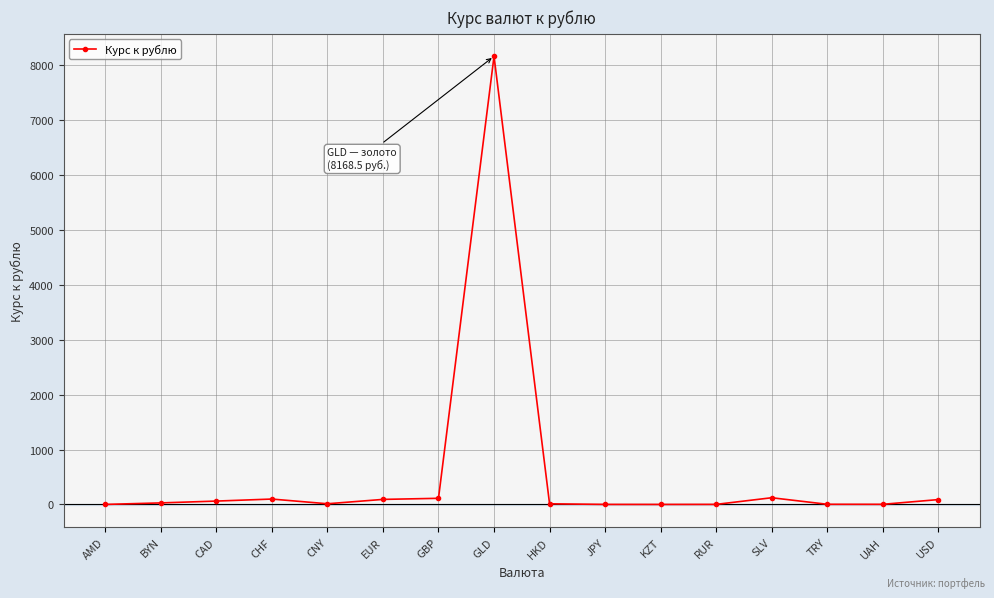

True or false: there are more than 0 points higher than both neighbors.

True